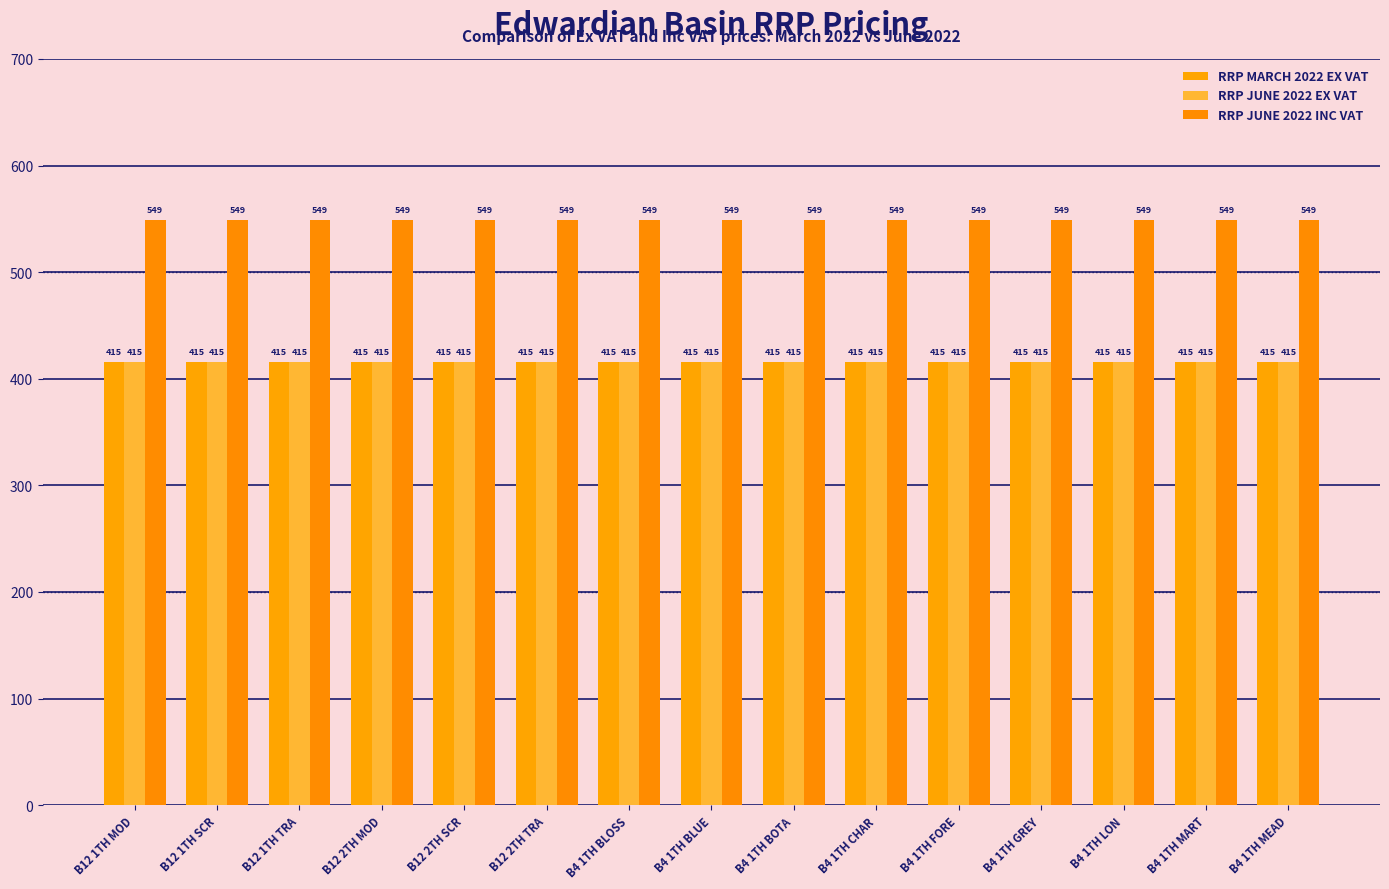

Reading right to left, what are all the values shown in this chart?

RRP MARCH 2022 EX VAT: B4 1TH MEAD=415.8	B4 1TH MART=415.8	B4 1TH LON=415.8	B4 1TH GREY=415.8	B4 1TH FORE=415.8	B4 1TH CHAR=415.8	B4 1TH BOTA=415.8	B4 1TH BLUE=415.8	B4 1TH BLOSS=415.8	B12 2TH TRA=415.8	B12 2TH SCR=415.8	B12 2TH MOD=415.8	B12 1TH TRA=415.8	B12 1TH SCR=415.8	B12 1TH MOD=415.8
RRP JUNE 2022 EX VAT: B4 1TH MEAD=415.8	B4 1TH MART=415.8	B4 1TH LON=415.8	B4 1TH GREY=415.8	B4 1TH FORE=415.8	B4 1TH CHAR=415.8	B4 1TH BOTA=415.8	B4 1TH BLUE=415.8	B4 1TH BLOSS=415.8	B12 2TH TRA=415.8	B12 2TH SCR=415.8	B12 2TH MOD=415.8	B12 1TH TRA=415.8	B12 1TH SCR=415.8	B12 1TH MOD=415.8
RRP JUNE 2022 INC VAT: B4 1TH MEAD=549.0	B4 1TH MART=549.0	B4 1TH LON=549.0	B4 1TH GREY=549.0	B4 1TH FORE=549.0	B4 1TH CHAR=549.0	B4 1TH BOTA=549.0	B4 1TH BLUE=549.0	B4 1TH BLOSS=549.0	B12 2TH TRA=549.0	B12 2TH SCR=549.0	B12 2TH MOD=549.0	B12 1TH TRA=549.0	B12 1TH SCR=549.0	B12 1TH MOD=549.0